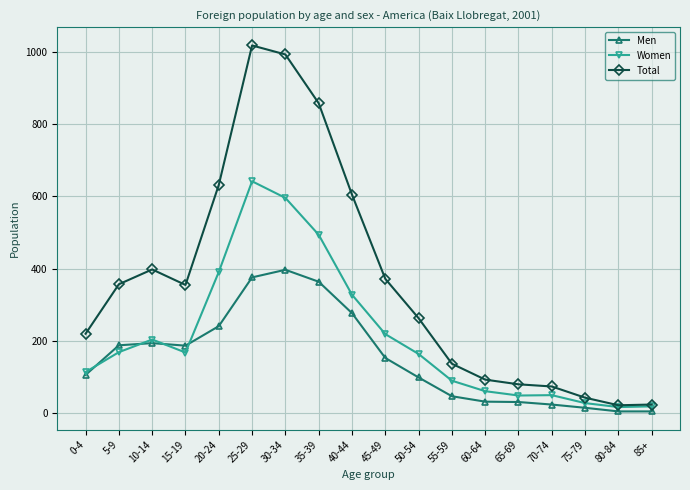

Is the value of Women at 50-54 greater than the value of Total at 35-39?

No